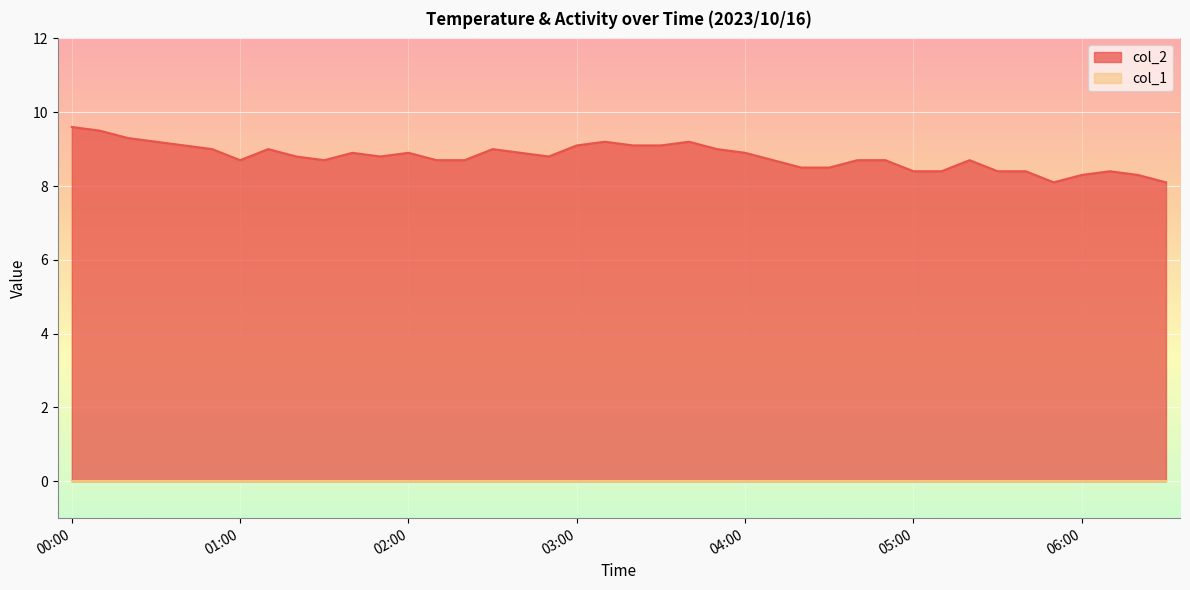

What is the difference between the values at 02:30 and 04:50?

0.3